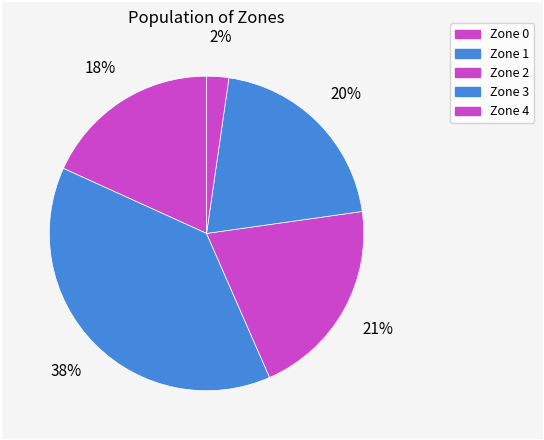

Rank the categories by value from lowest to highest.

Zone 4, Zone 0, Zone 3, Zone 2, Zone 1